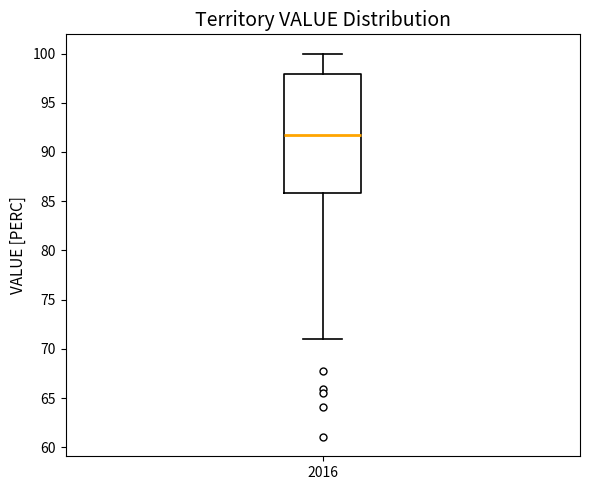

Transcribe this box plot: give where the median line is, the range the box spans, and where the two whiskers end, as read against the y-axis. The values are not printed on the chart, so give them approximately, as read against the axis.

median 92, box 86 to 98, whiskers 71 to 100